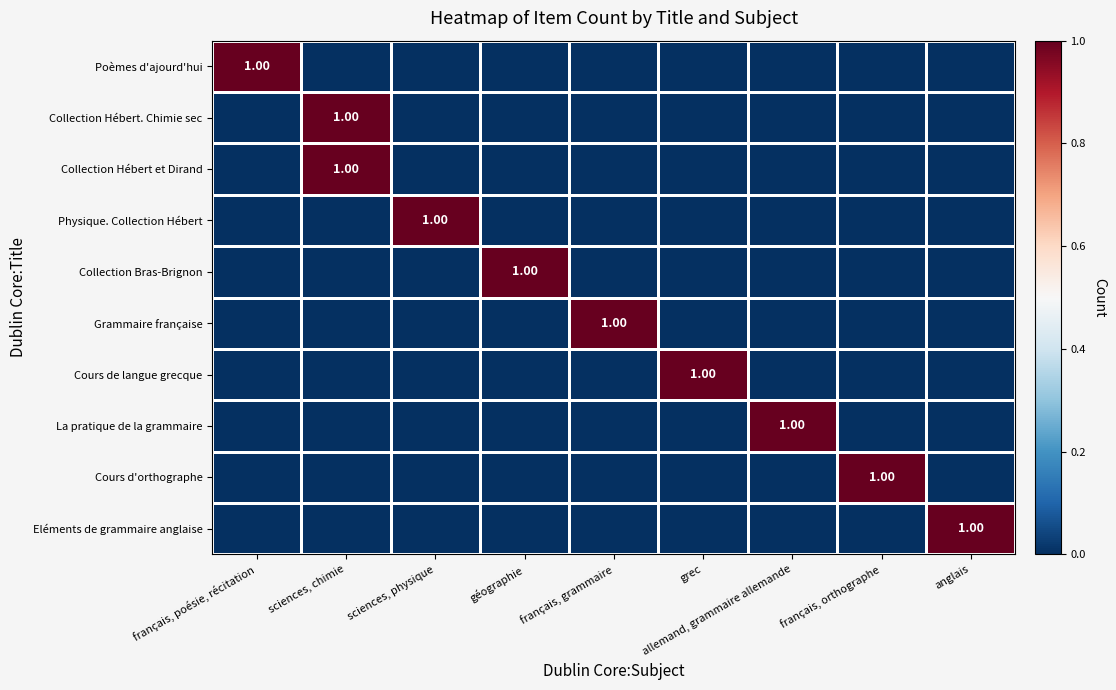

What is the spread (max minus min) of values at allemand, grammaire allemande?

1